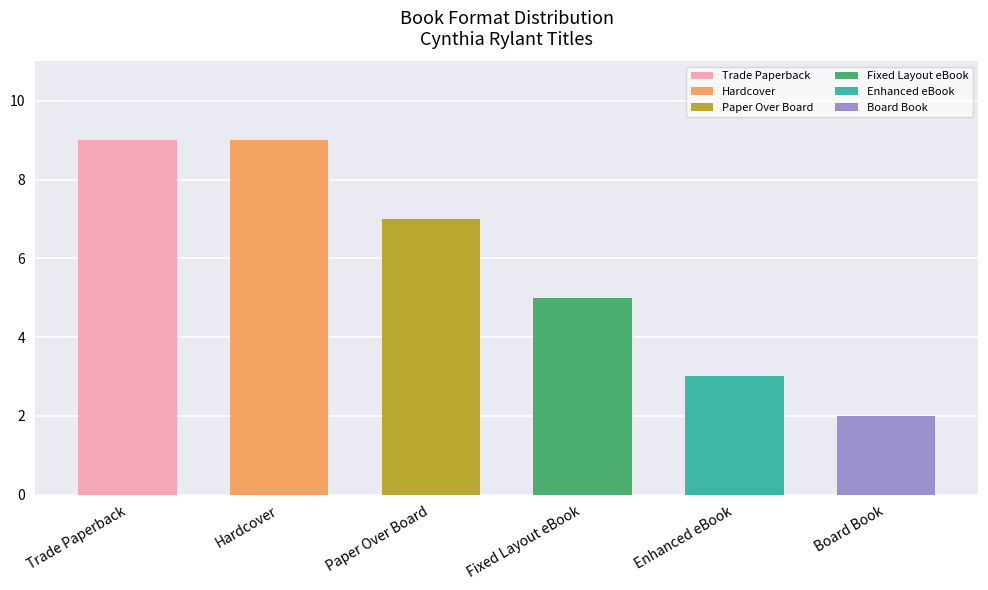

What is the average value?

6